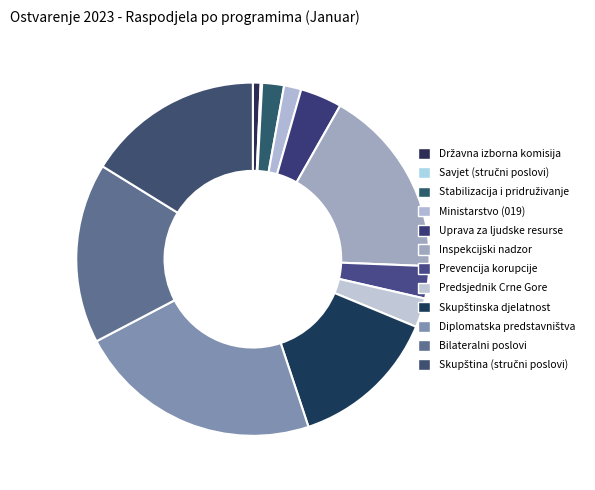

How many slices are in this pie chart?

12